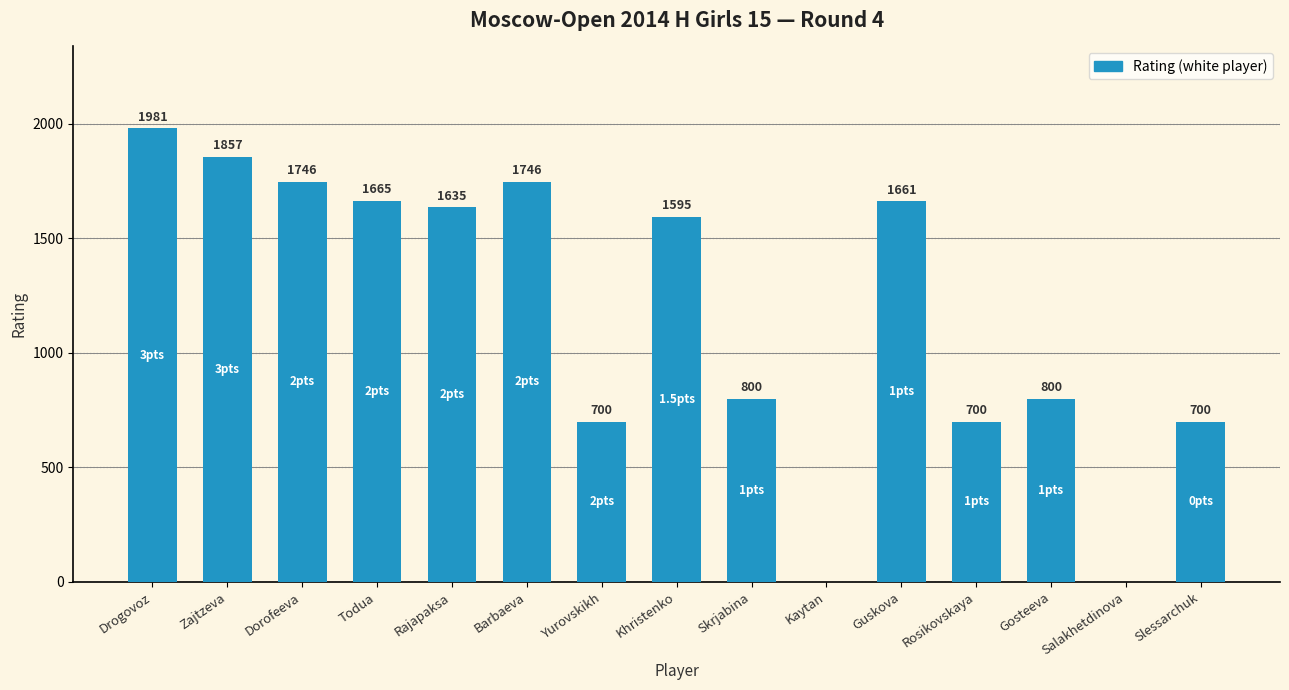

What is the maximum value shown in the chart?

1981